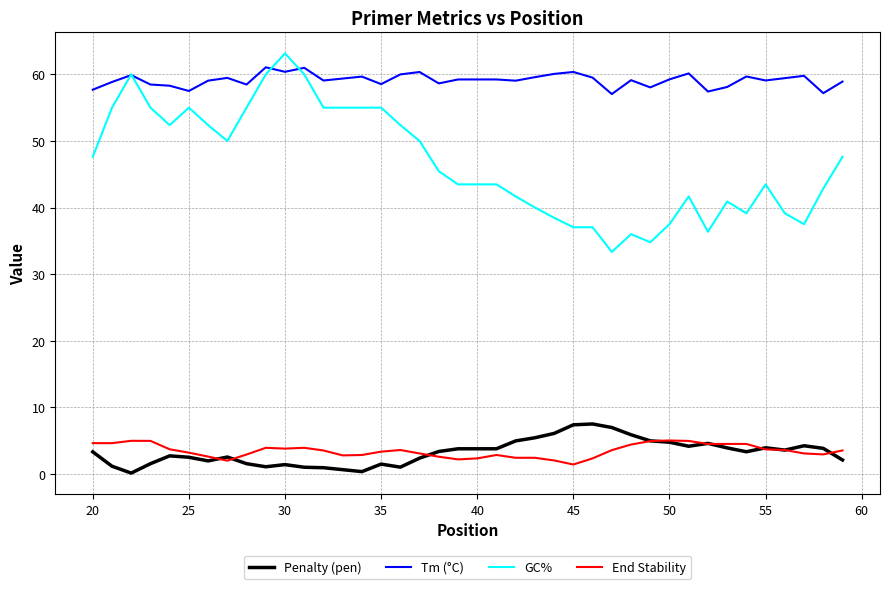

Which series has the largest range (max minus min)?

GC%